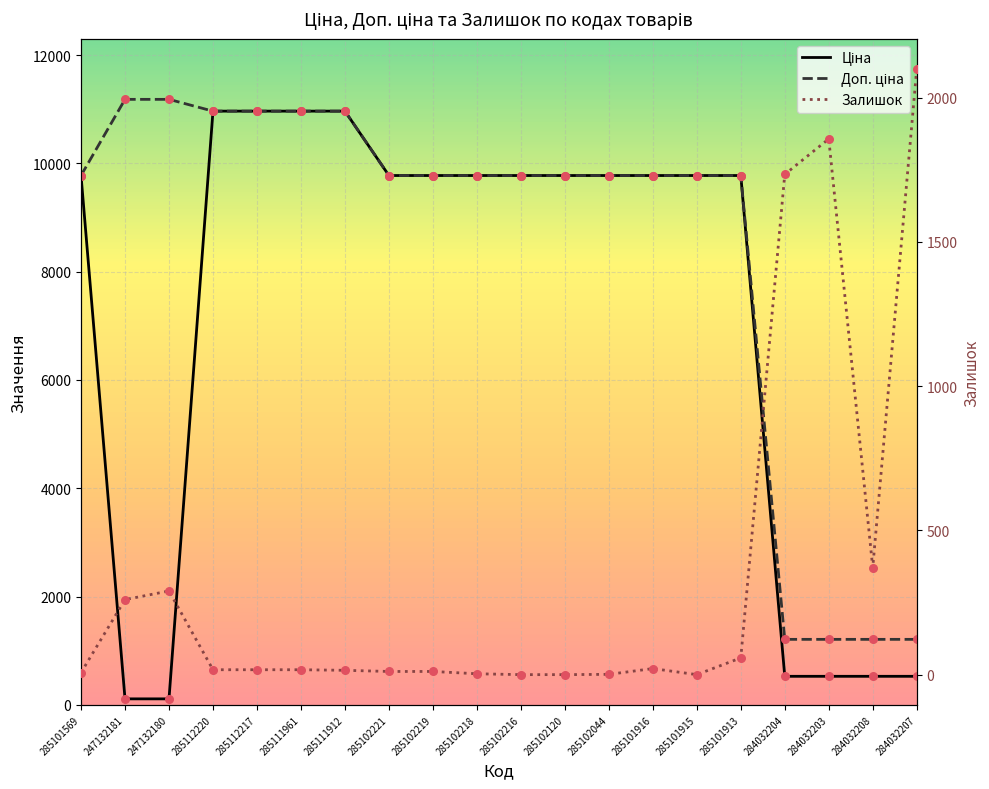

At which category is the sum across all series the highest?

285112220